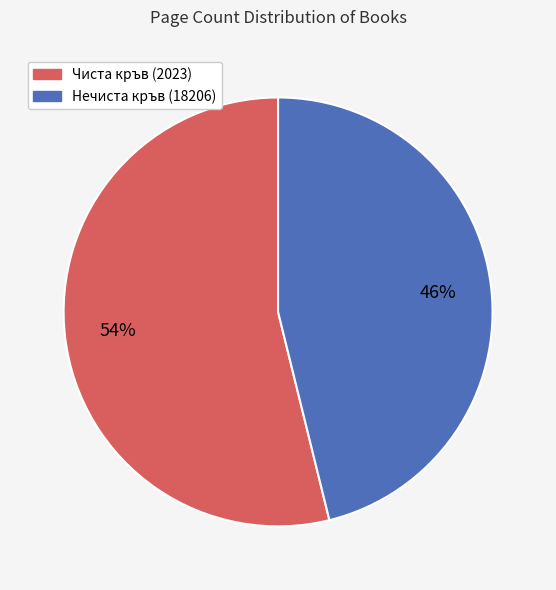

Combined, do Нечиста кръв (18206) and Чиста кръв (2023) account for over 50%?

Yes